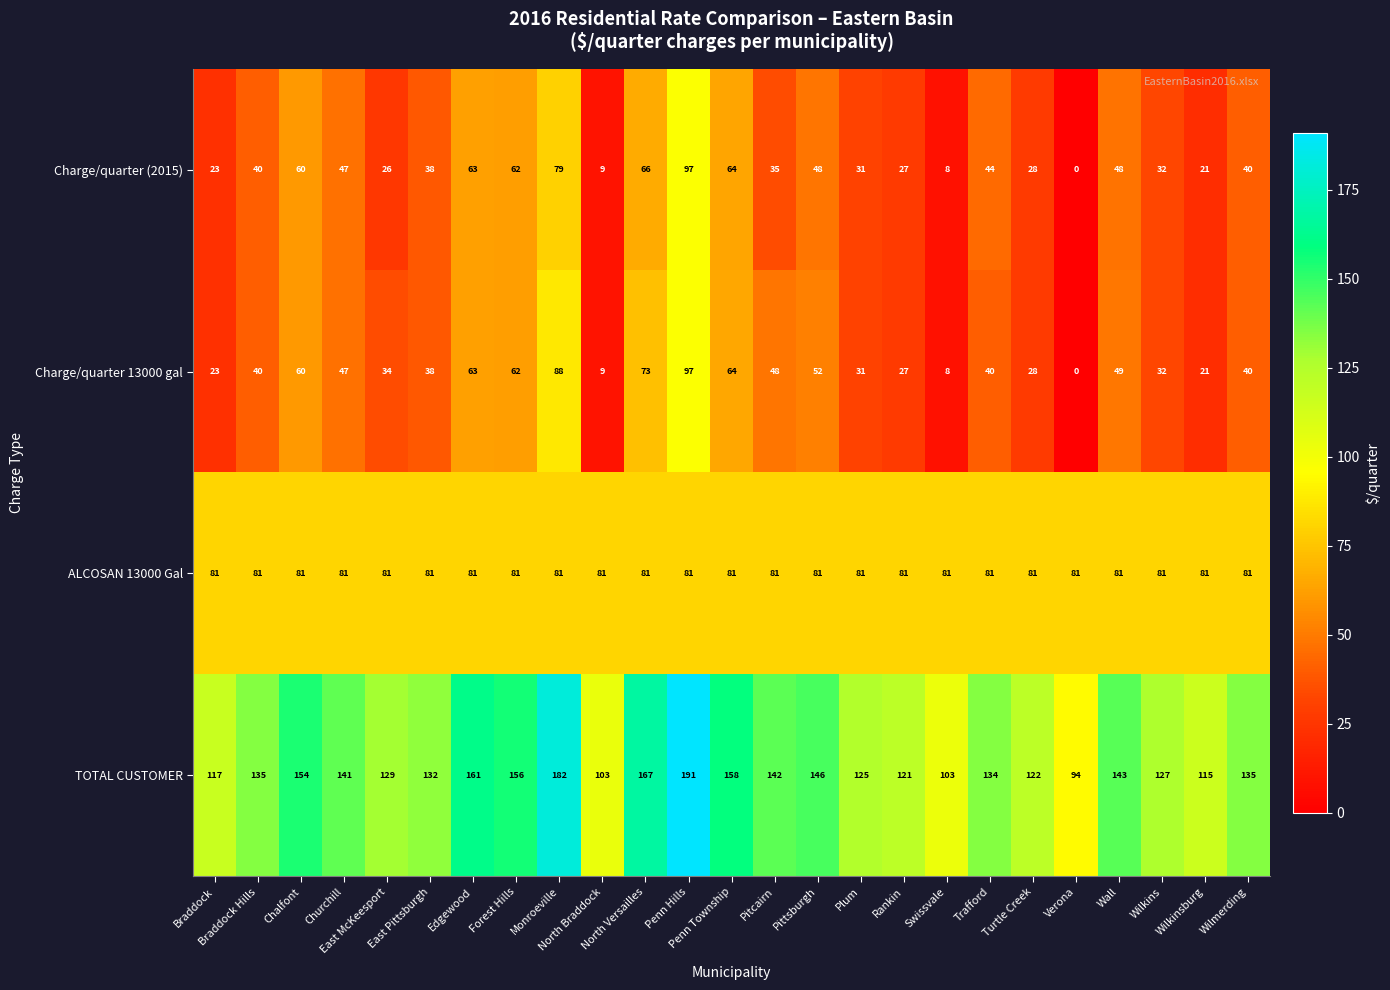

Which label corresponds to the smallest value in the chart?

Verona